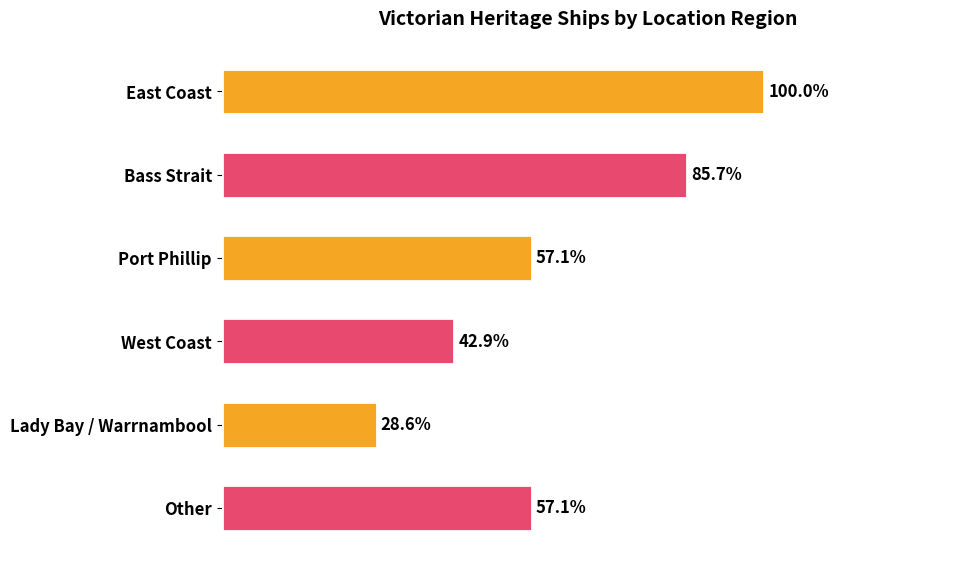

Does the chart contain any negative values?

No